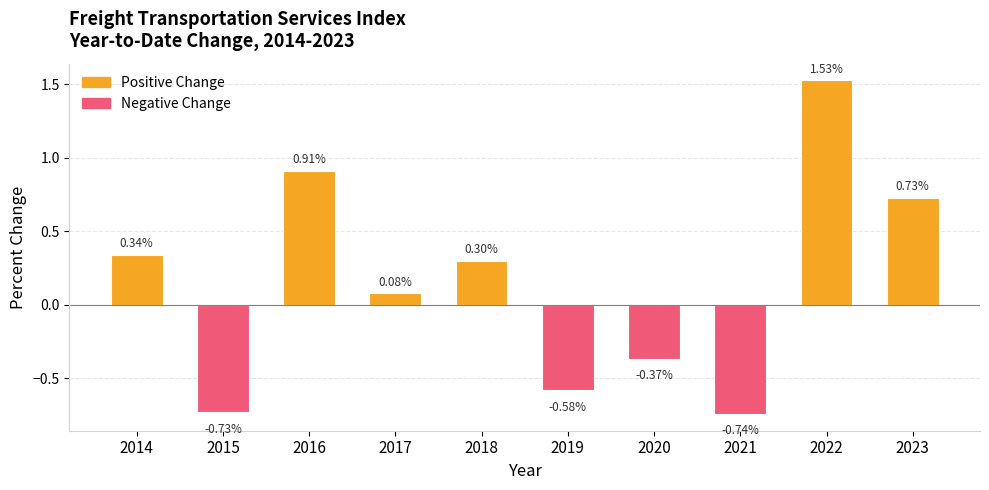

Rank the categories by value from lowest to highest.

2021, 2015, 2019, 2020, 2017, 2018, 2014, 2023, 2016, 2022